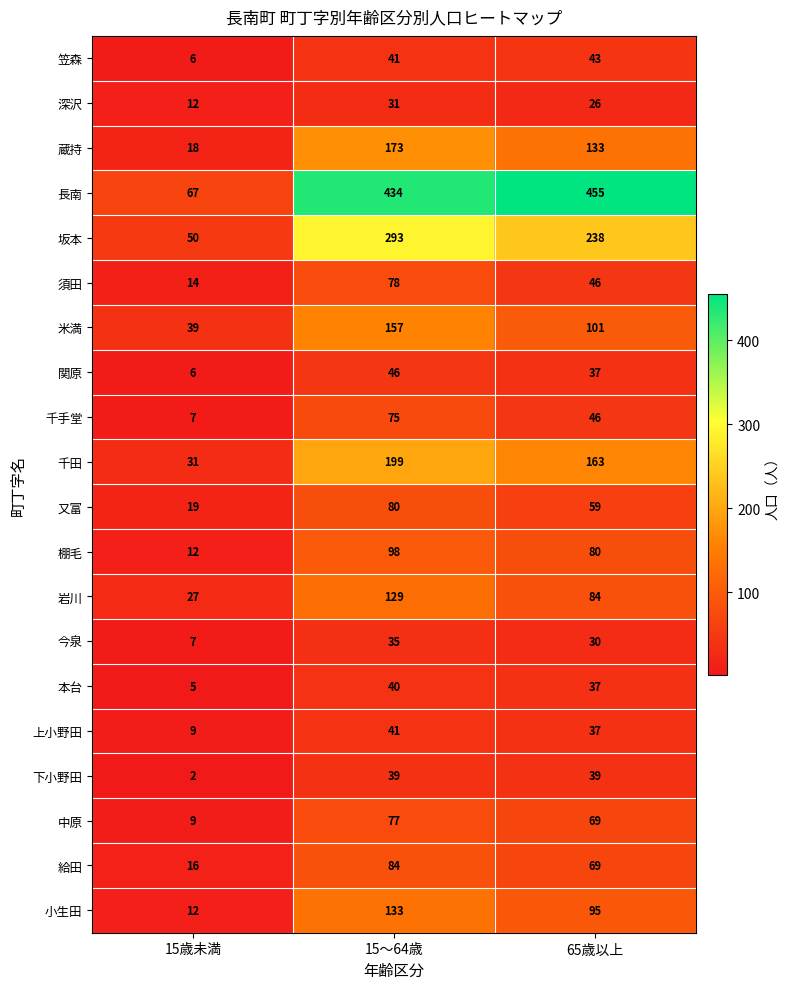

What is the average value of the 千田 series?

131